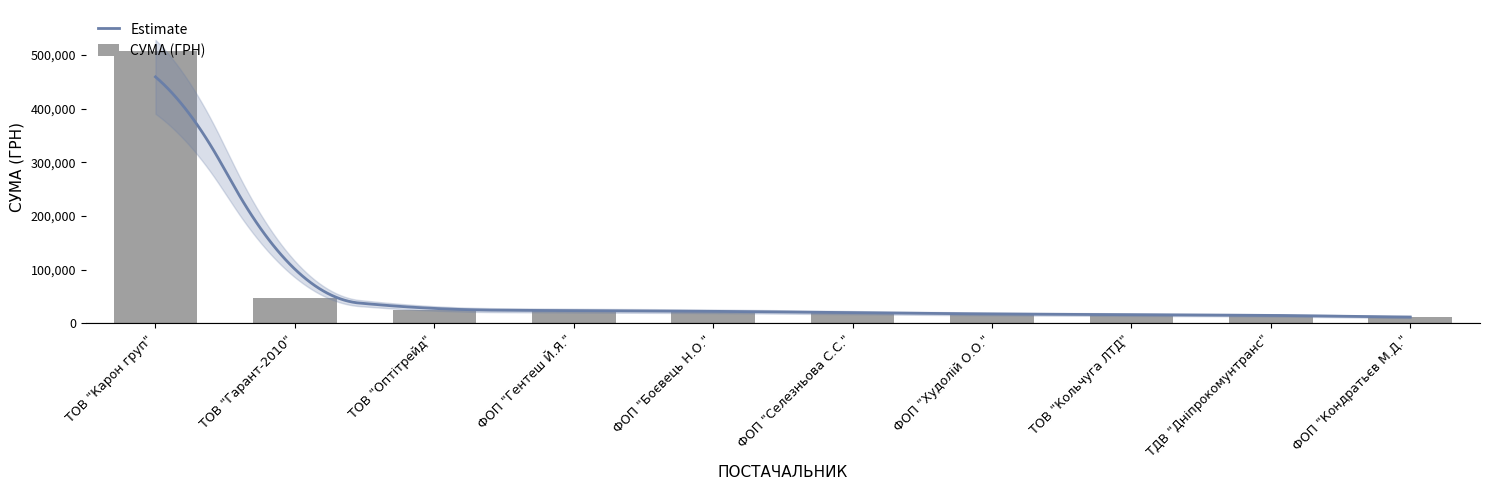

The value at ТОВ "Карон груп" is 233058.0. True or false?

False